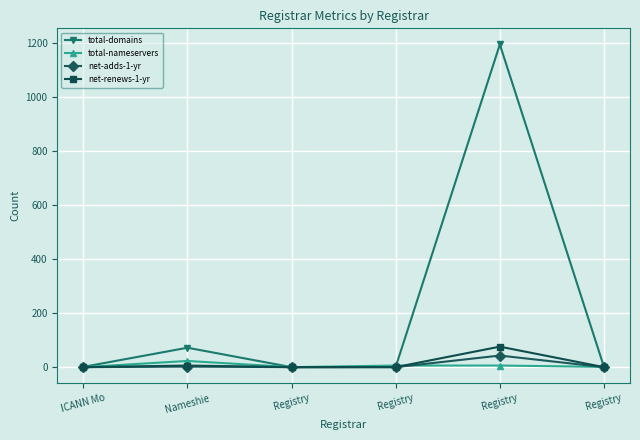

Which series has the largest range (max minus min)?

total-domains